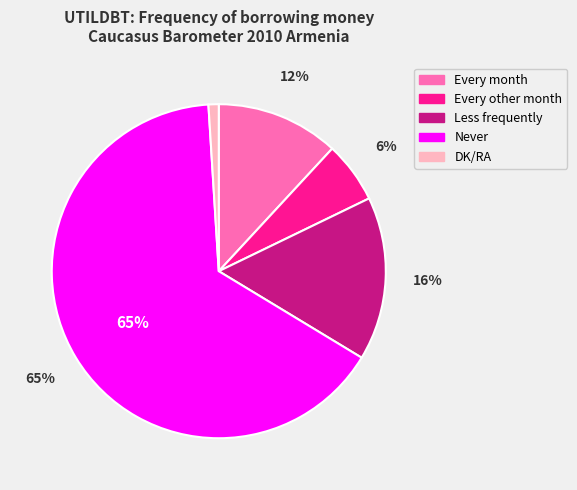

Combined, do Every month and Never account for over 50%?

Yes